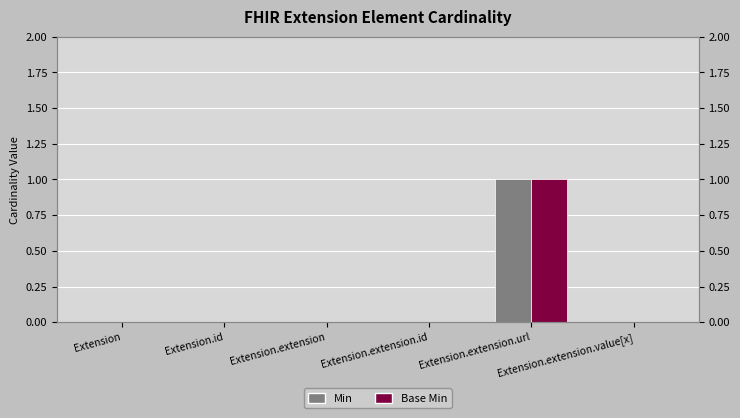

True or false: Min has a value of 1 at Extension.extension.url.

False